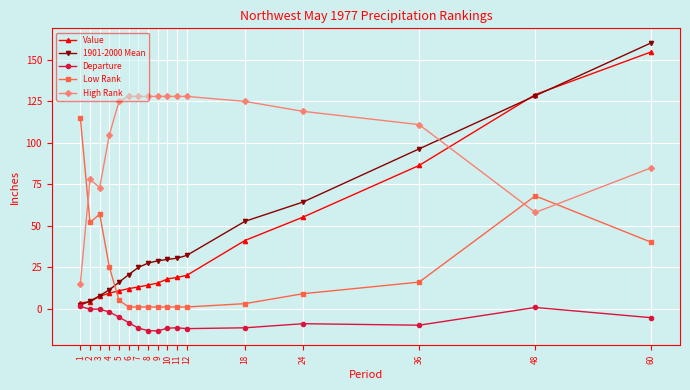

What is the smallest value displayed?

-13.4